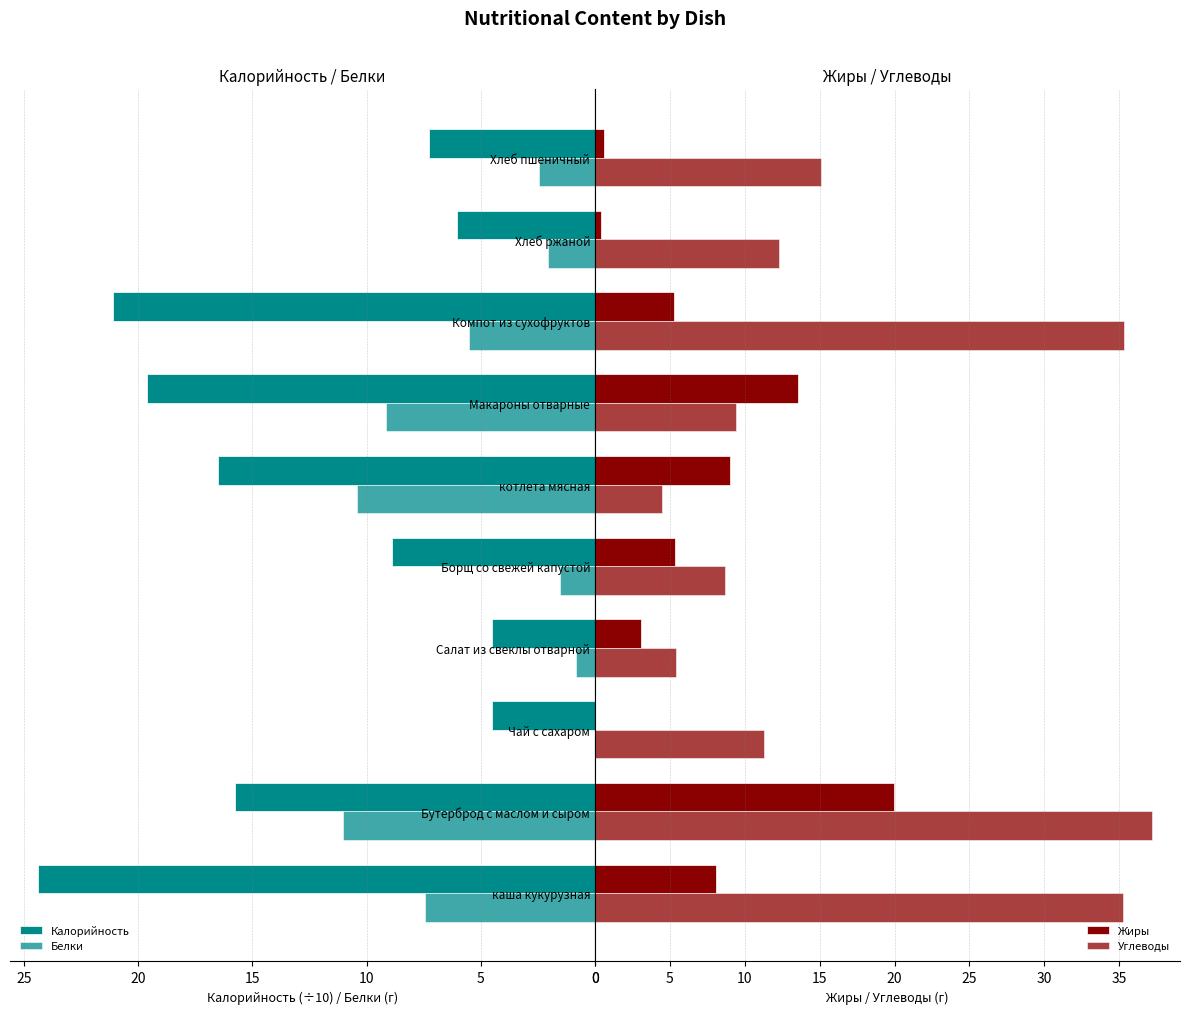

Is the value of Углеводы at Бутерброд с маслом и сыром greater than the value of Калорийность at каша кукурузная?

Yes